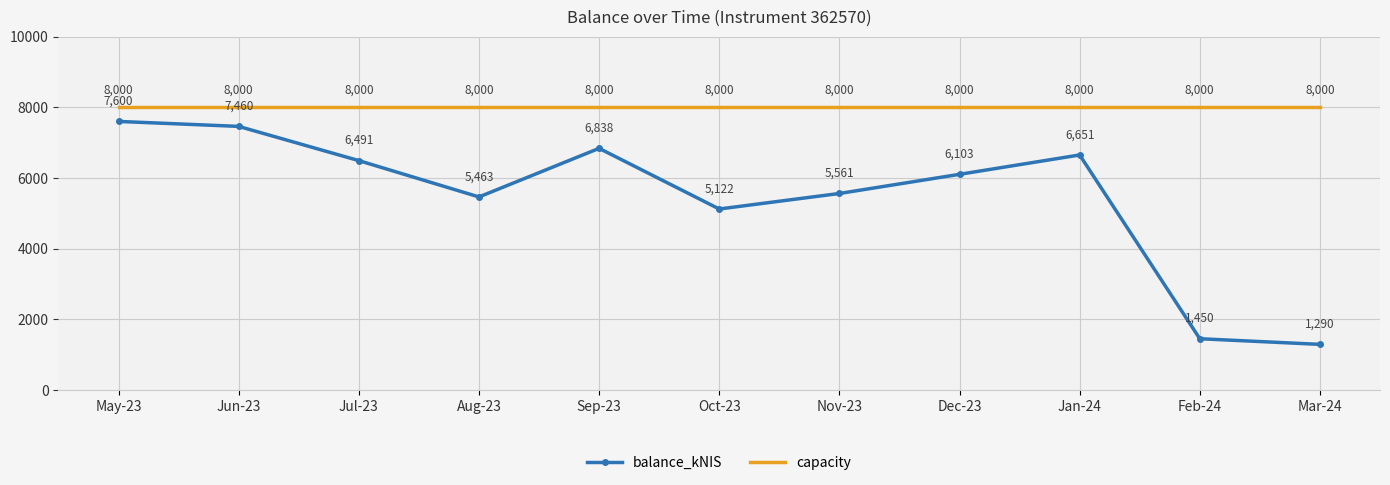

What is the difference between the maximum and second lowest values in the balance_kNIS series?

6150.5